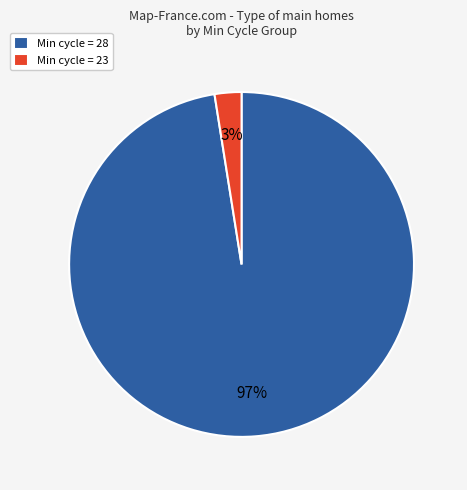

Count the number of slices in the pie.

2